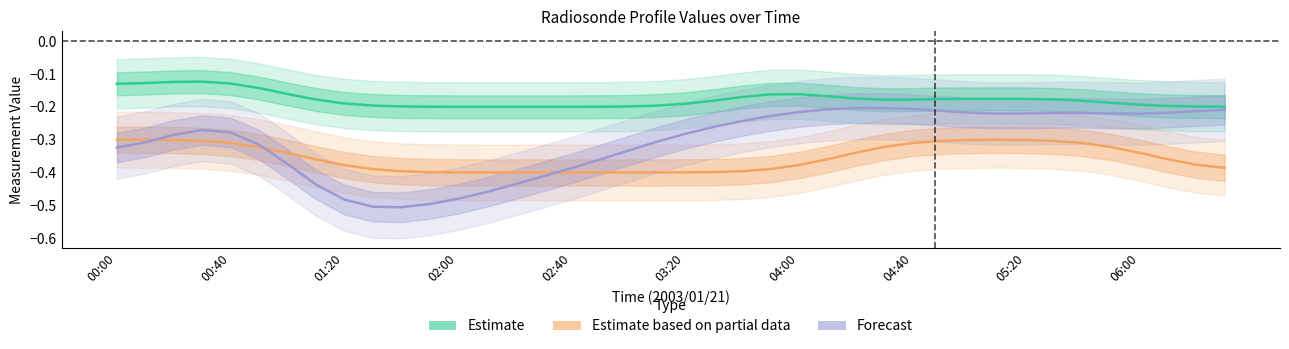

What is the sum of the Forecast values at 36 and 33?

-0.4